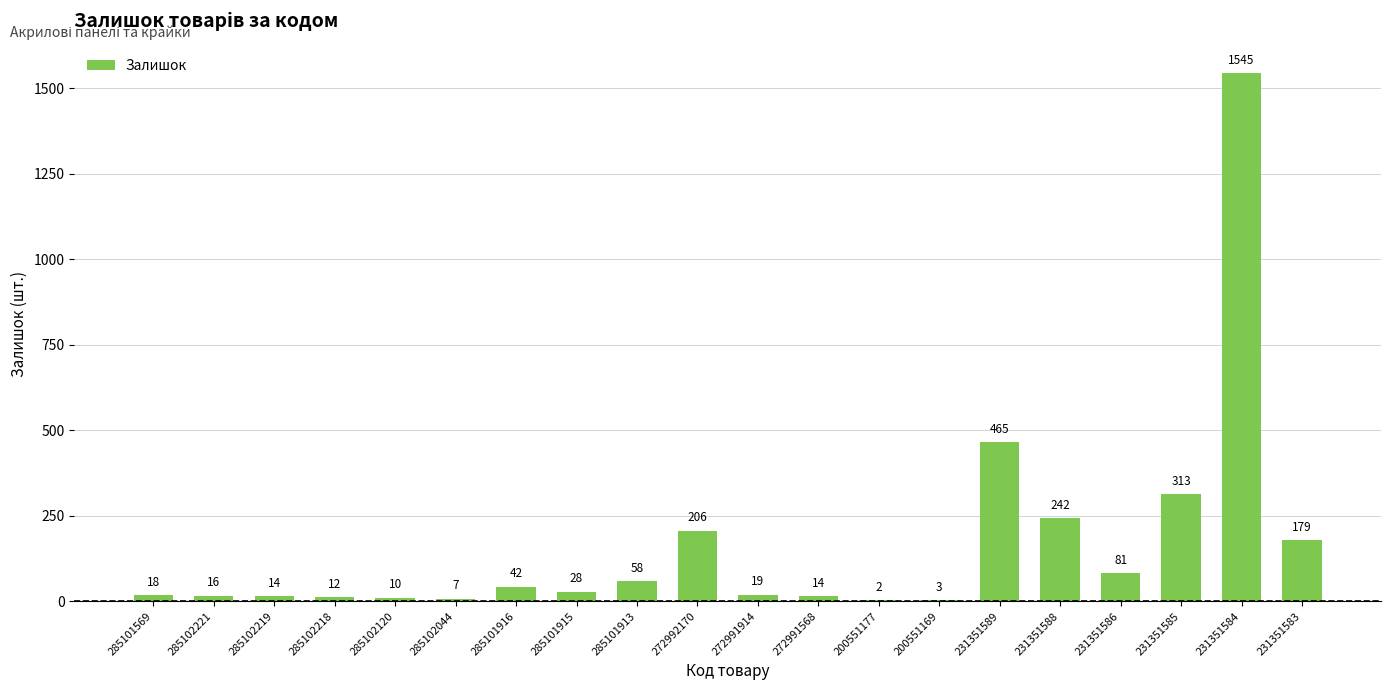

What is the sum of all values?

3274